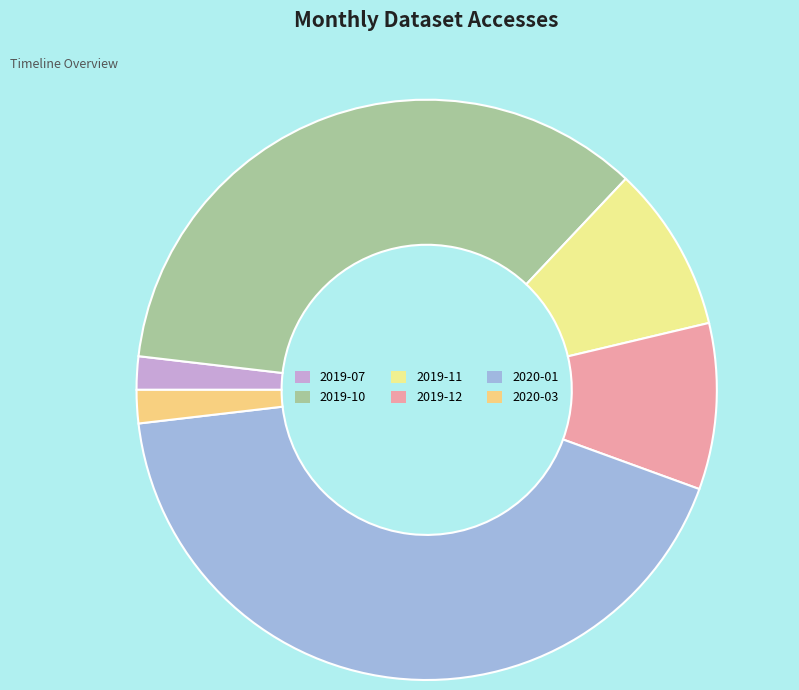

The 2019-07 slice represents 10% of the pie. True or false?

False